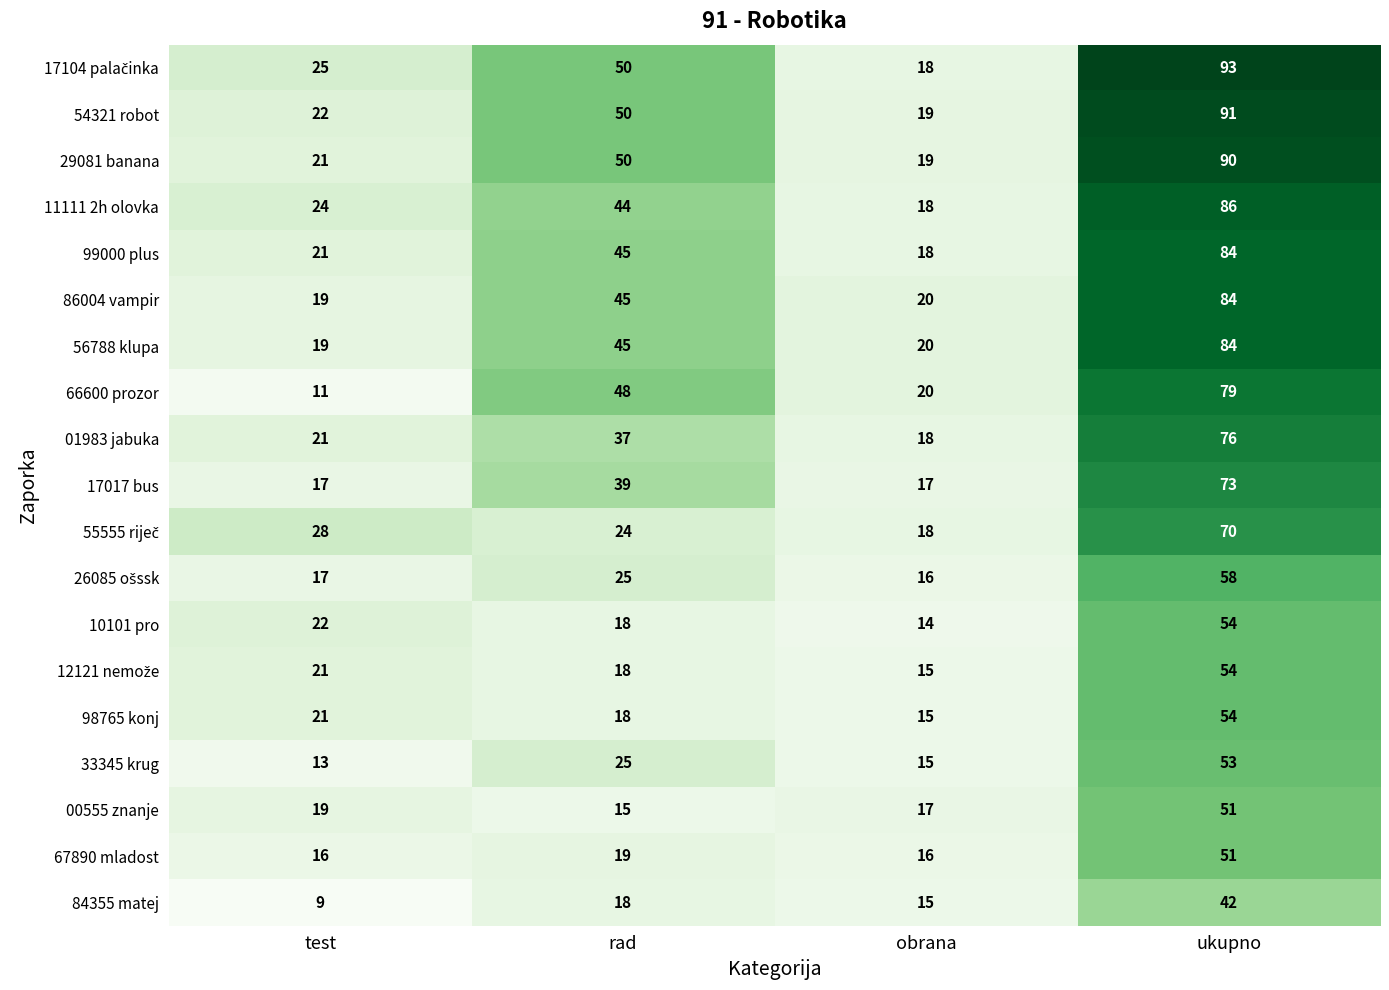

What is the sum of all 54321 robot values?

182